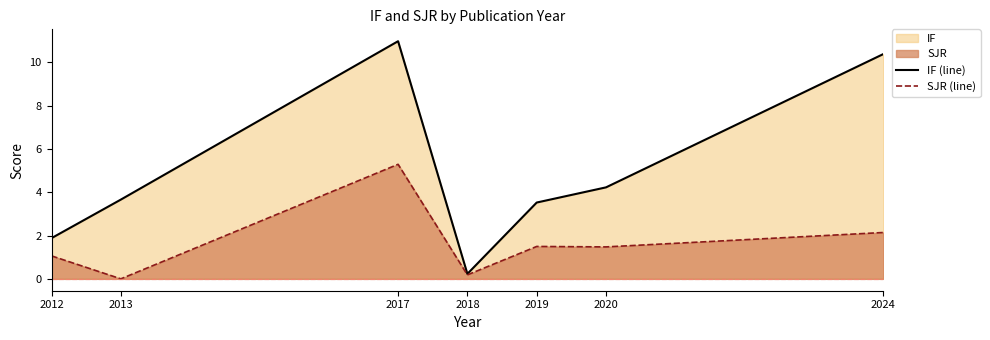

Is it true that SJR (line) equals 2.5 at 2019?

False